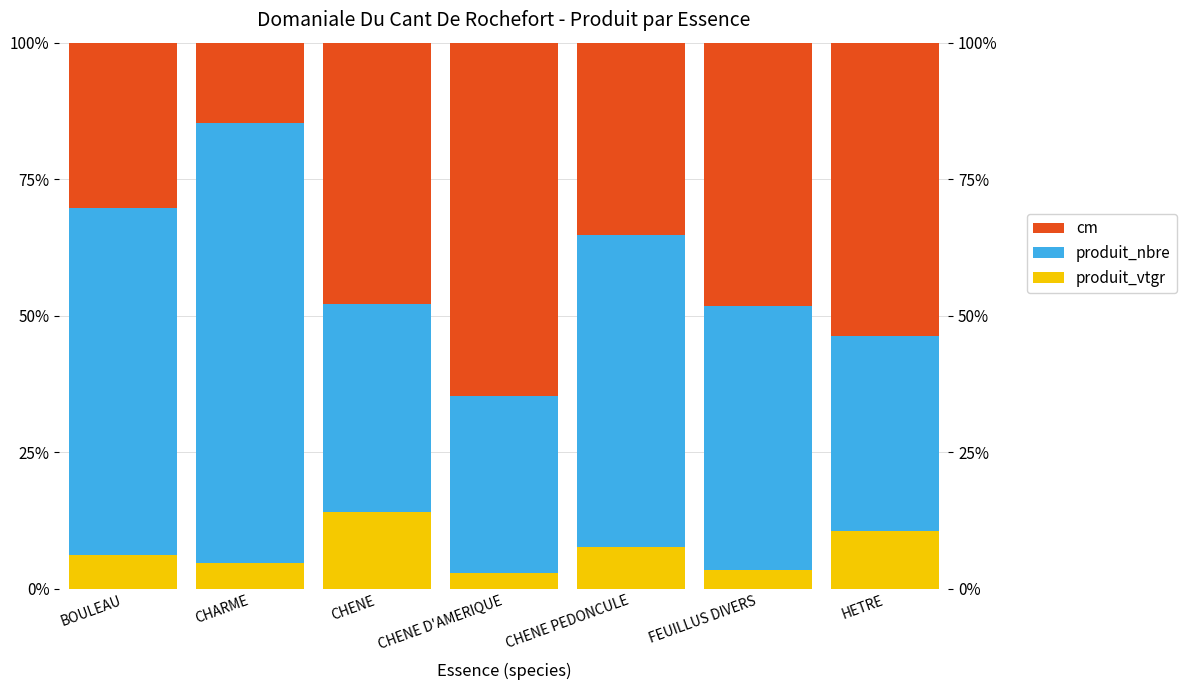

Which has a higher value, CHENE or CHENE PEDONCULE?

CHENE